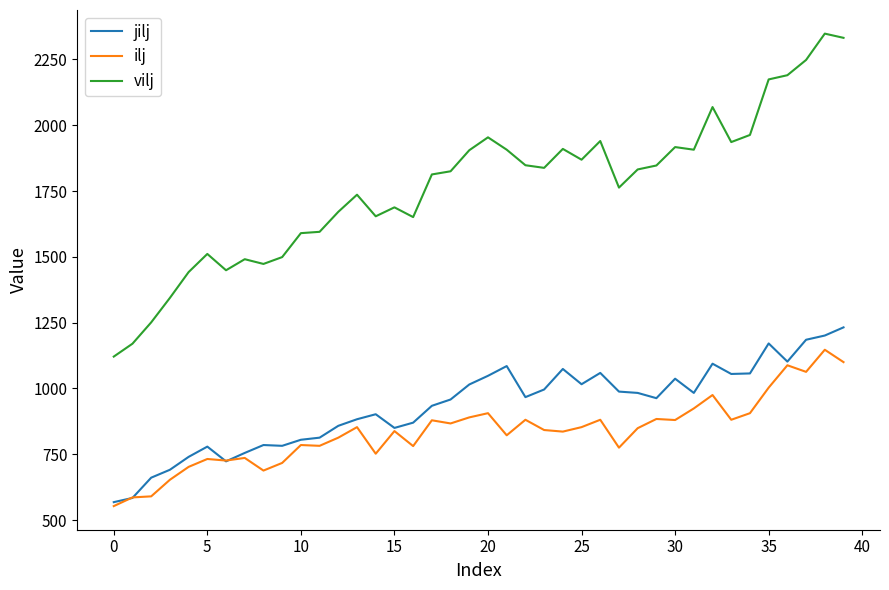

Which series has the largest total across all categories?

vilj